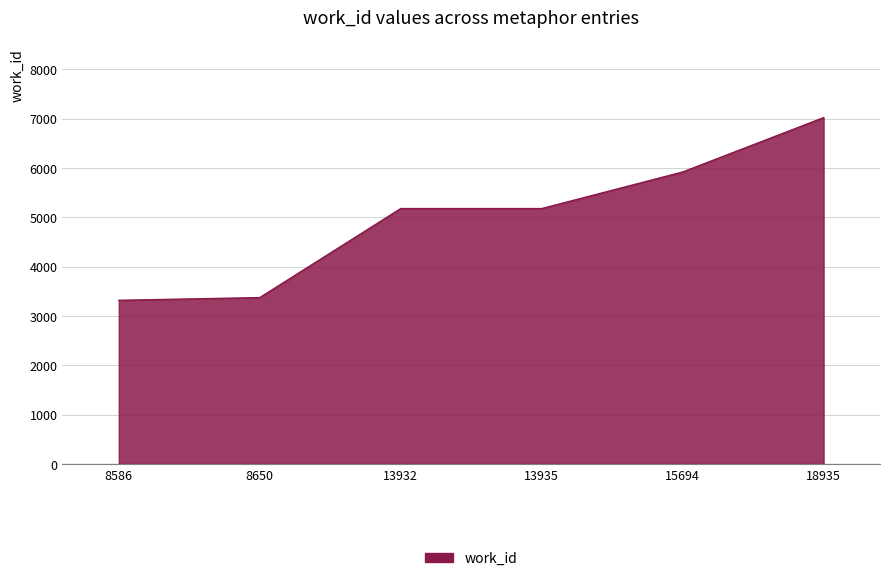

What is the minimum value shown in the chart?

3319